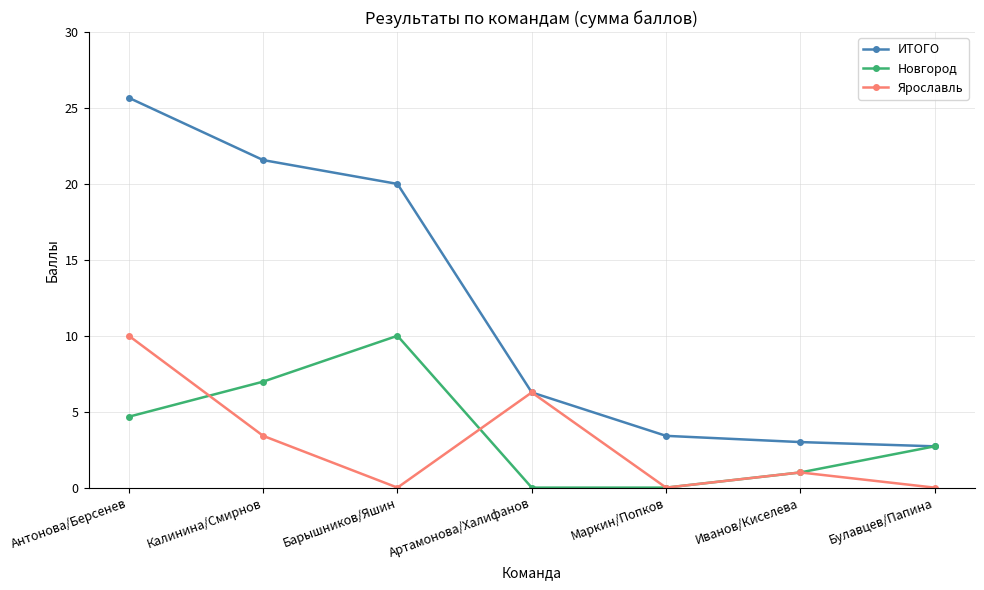

Rank the series at Барышников/Яшин from highest to lowest value.

ИТОГО, Новгород, Ярославль